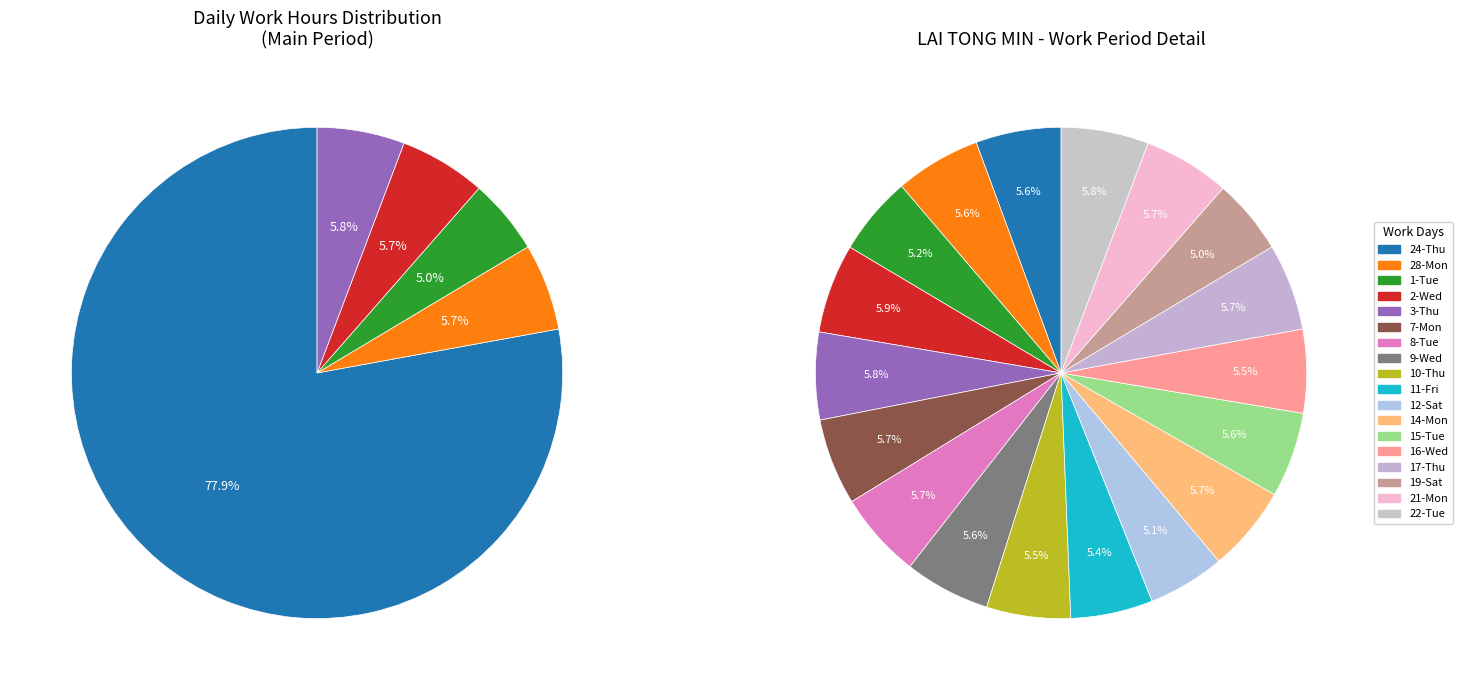

What is the total percentage of 1-Tue and 19-Sat?

10.2%